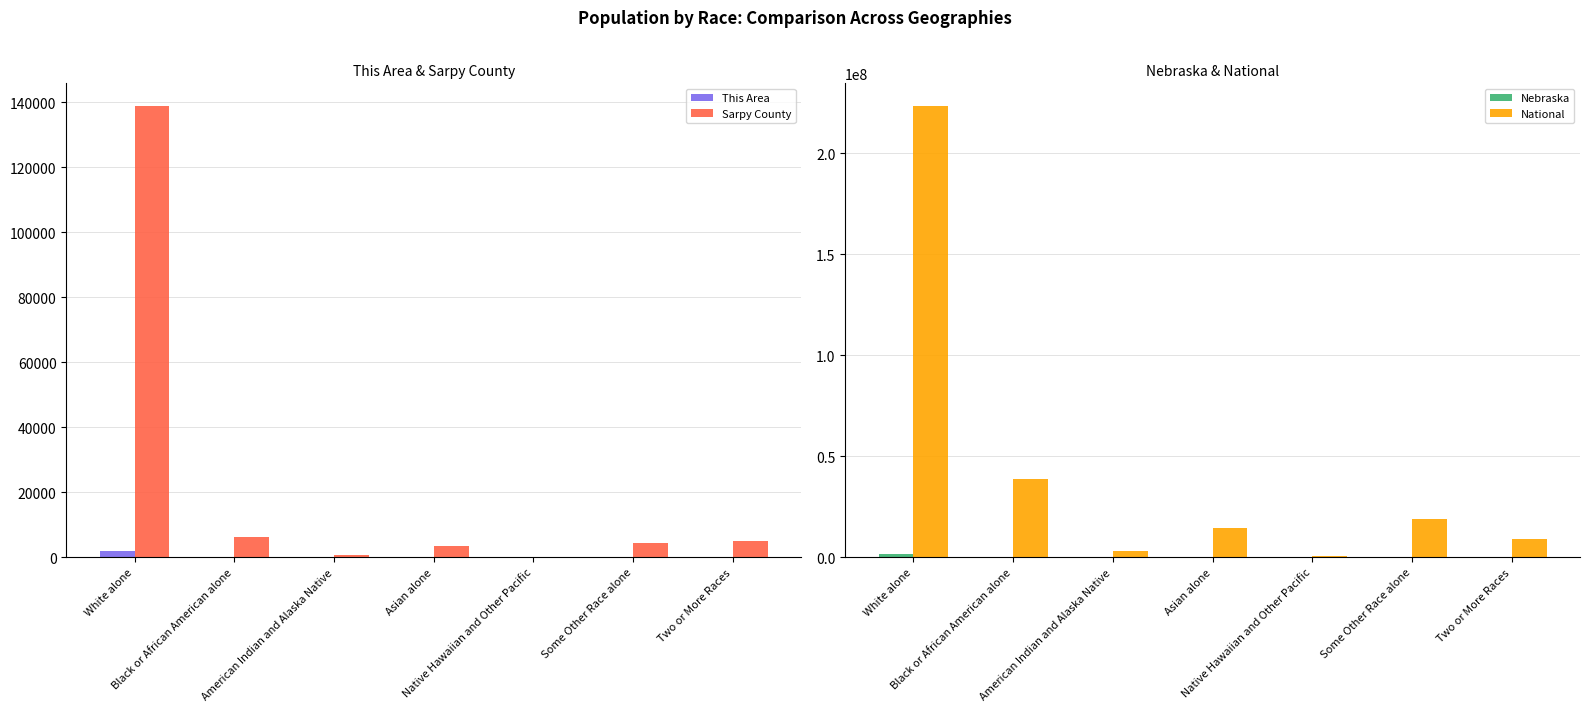

What is the sum of the Nebraska values at Native Hawaiian and Other Pacific and Asian alone?

33572